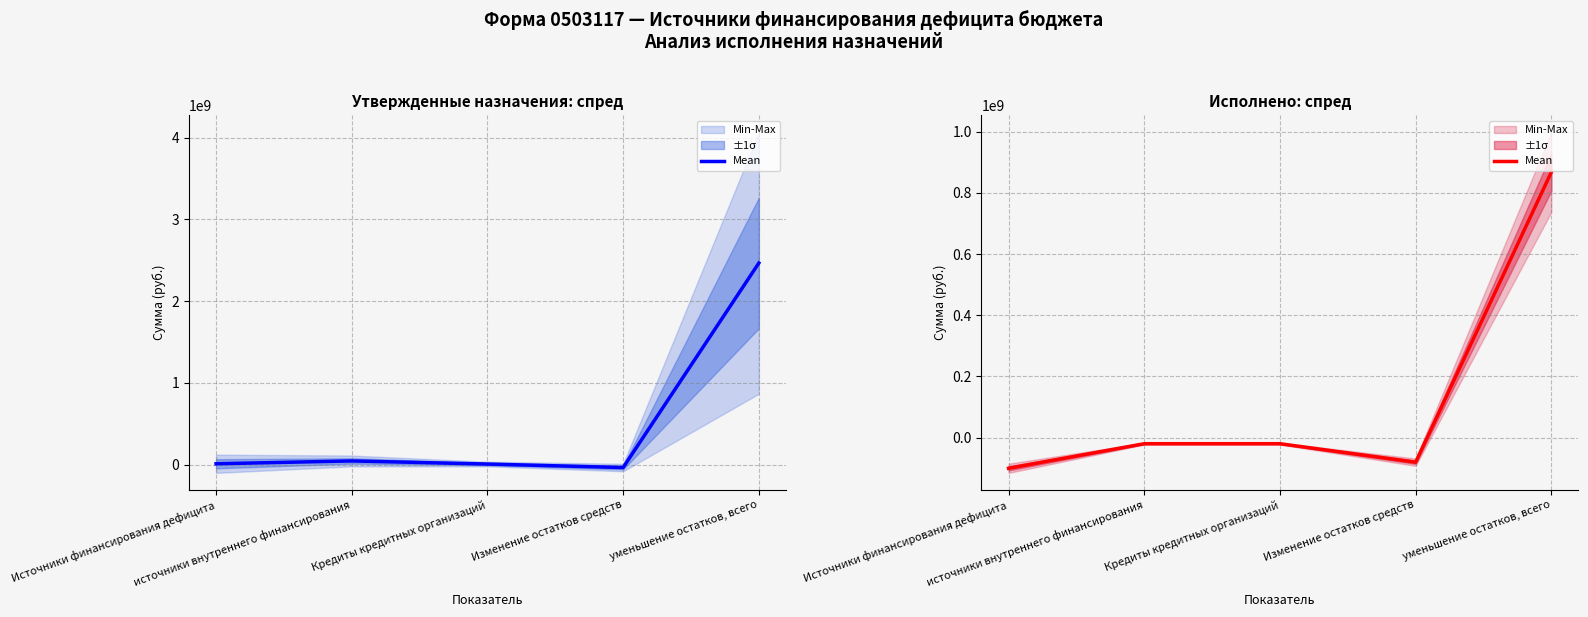

True or false: the data shows -100373124.1 at Источники финансирования дефицита.

True